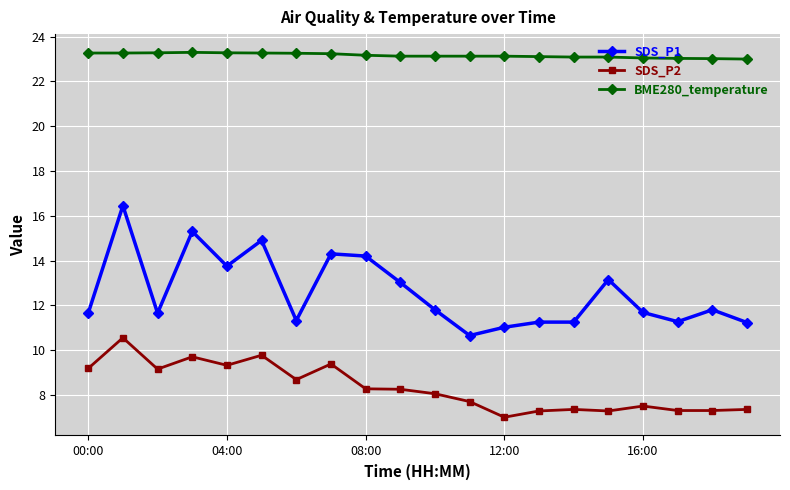

Rank the series by their maximum value, from lowest to highest.

SDS_P2, SDS_P1, BME280_temperature